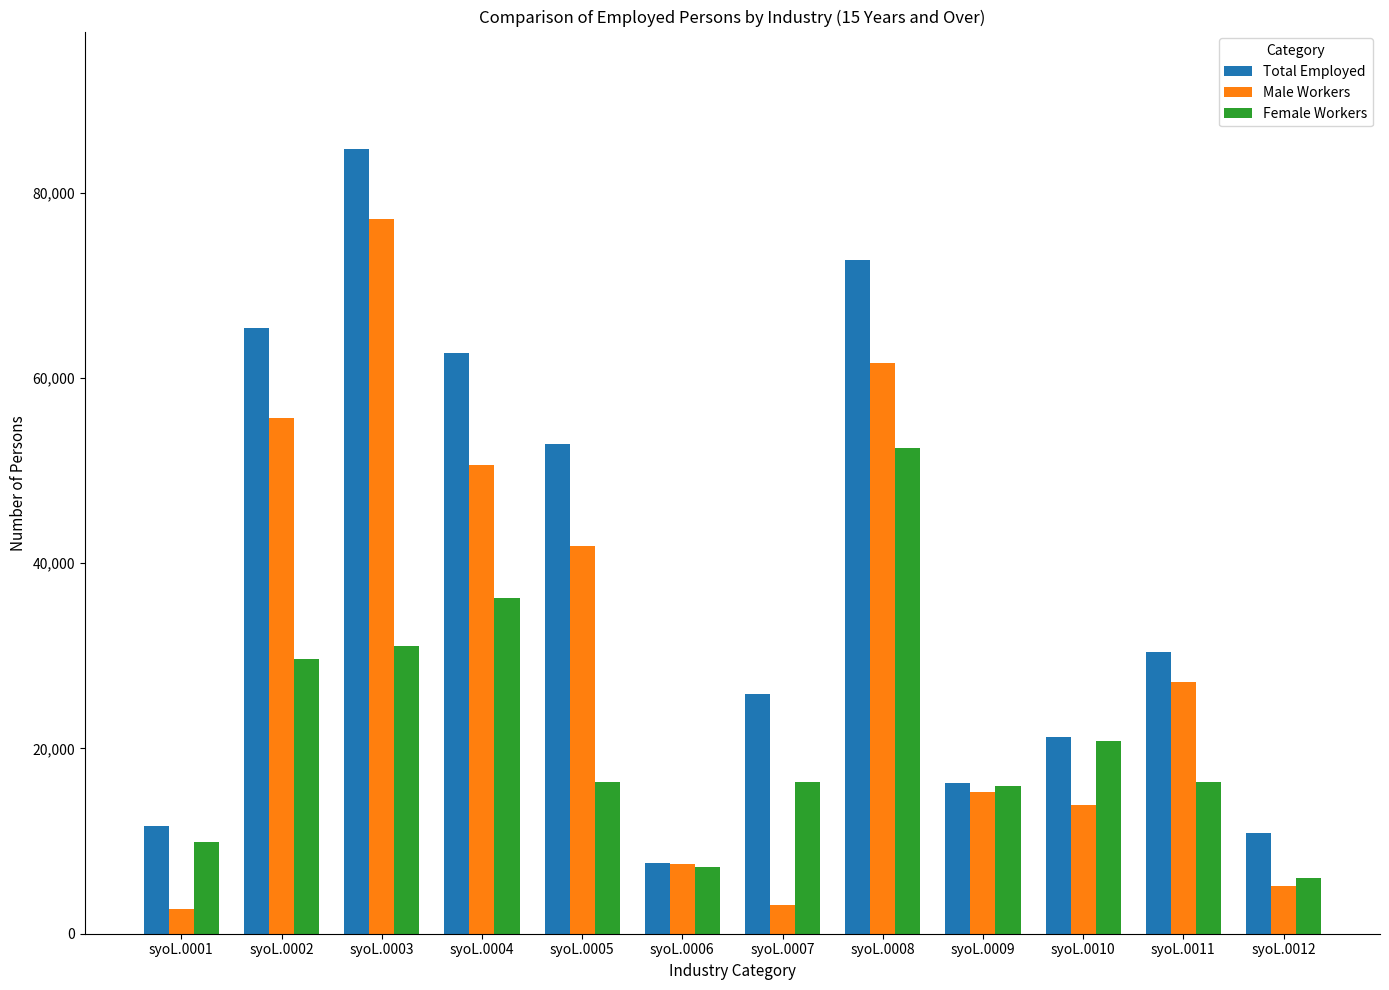

How many bars are there in total?

36